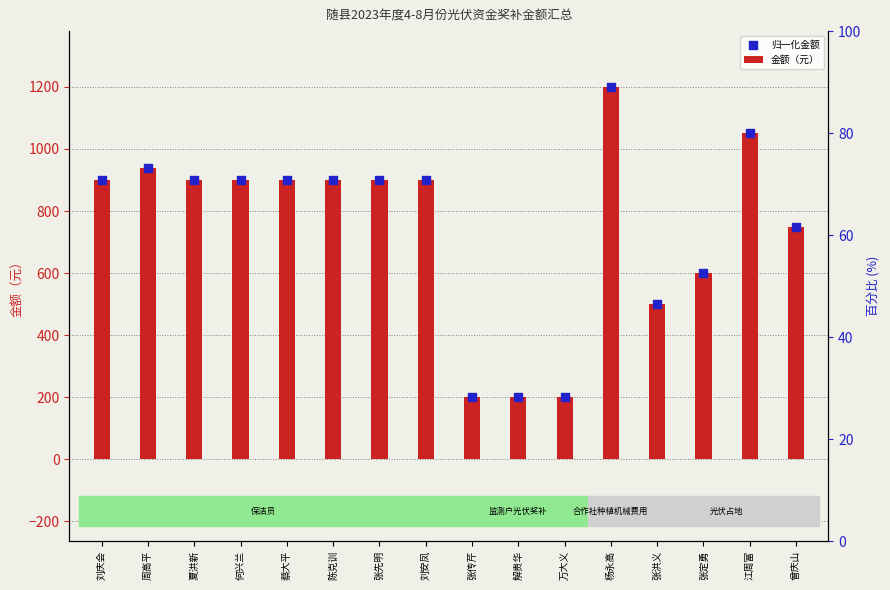

What is the total value across all series at 蔡大平?

1800.0